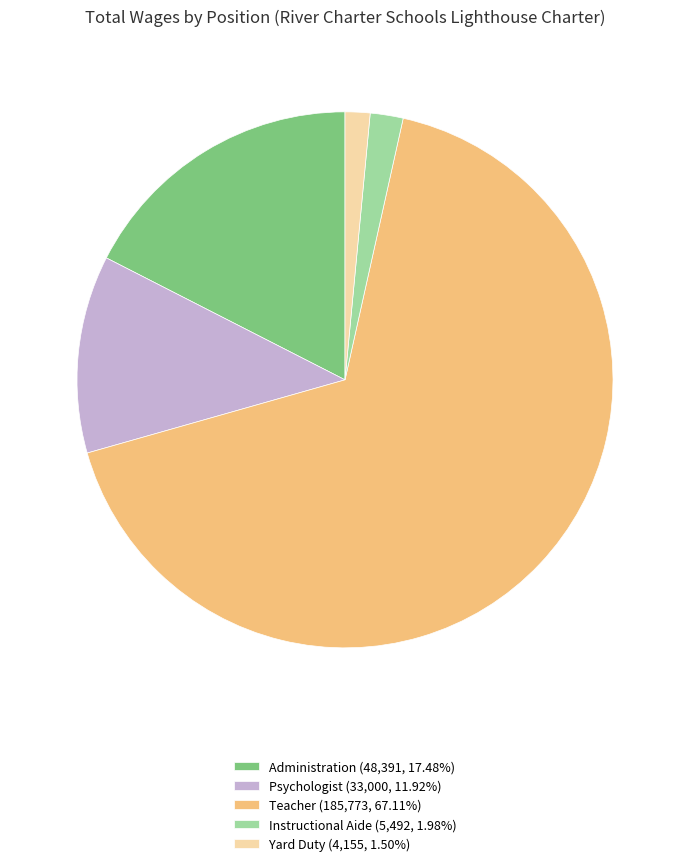

Is the sum of Teacher (185,773, 67.11%) and Psychologist (33,000, 11.92%) greater than half?

Yes